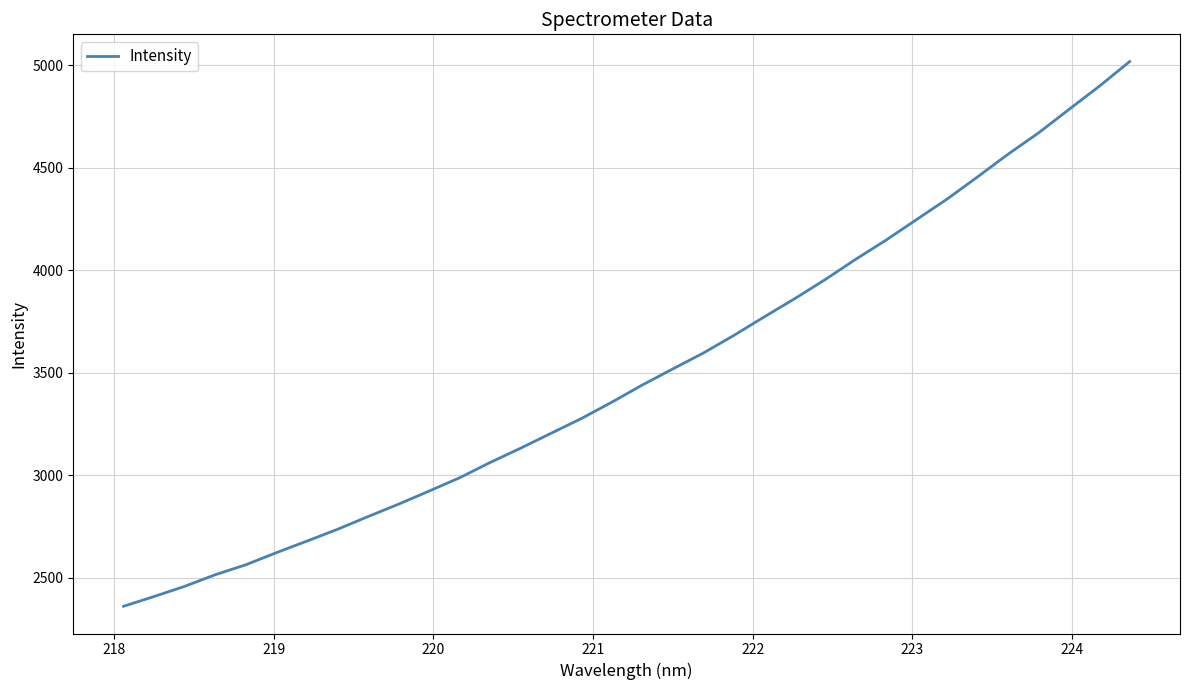

What is the greatest value displayed?

5017.5